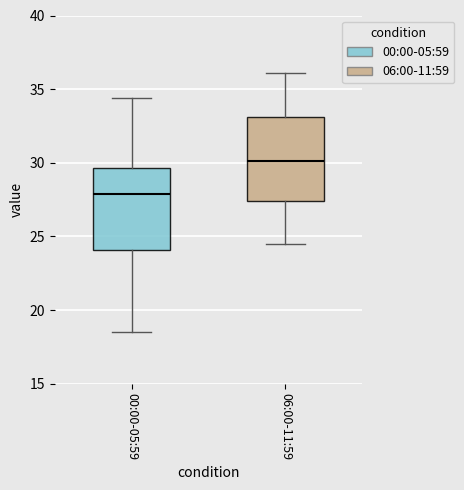

Reading left to right, transcribe this box plot: for each box, give where its median line is, the range the box spans, and where its two whiskers end, as read against the y-axis. The values are not printed on the chart, so give them approximately, as read against the axis.

00:00-05:59: median 28.0, box 24.0 to 29.5, whiskers 18.5 to 34.5
06:00-11:59: median 30.0, box 27.5 to 33.0, whiskers 24.5 to 36.0